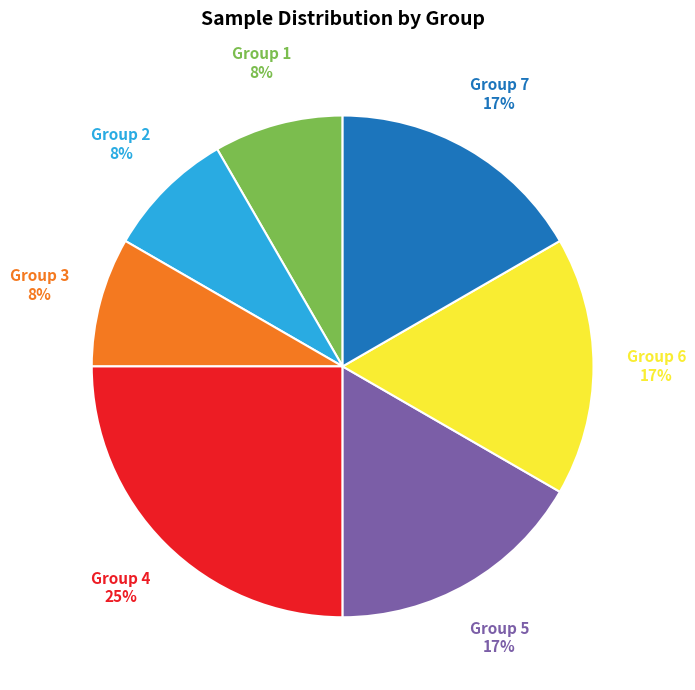

How many segments does this pie chart have?

7